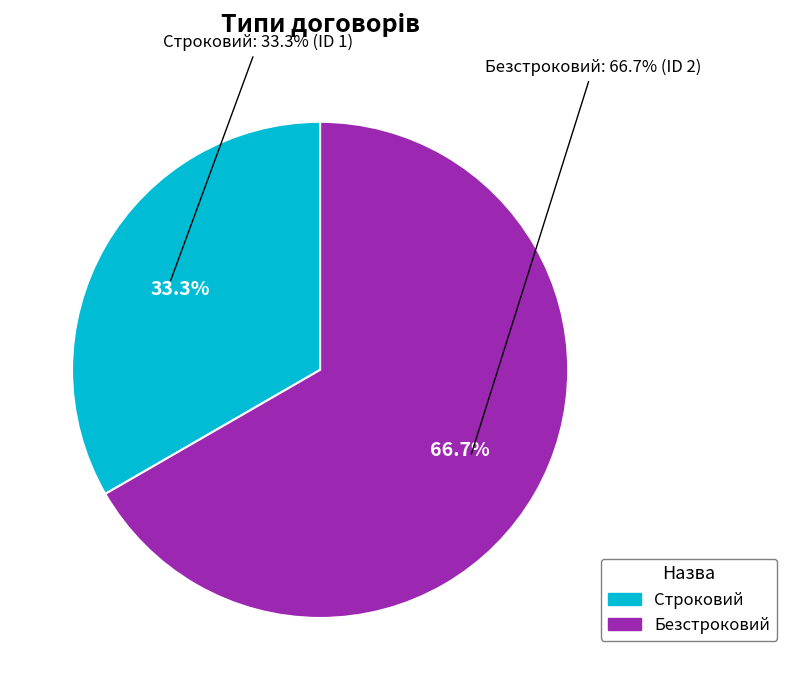

Which slice is the smallest?

Строковий